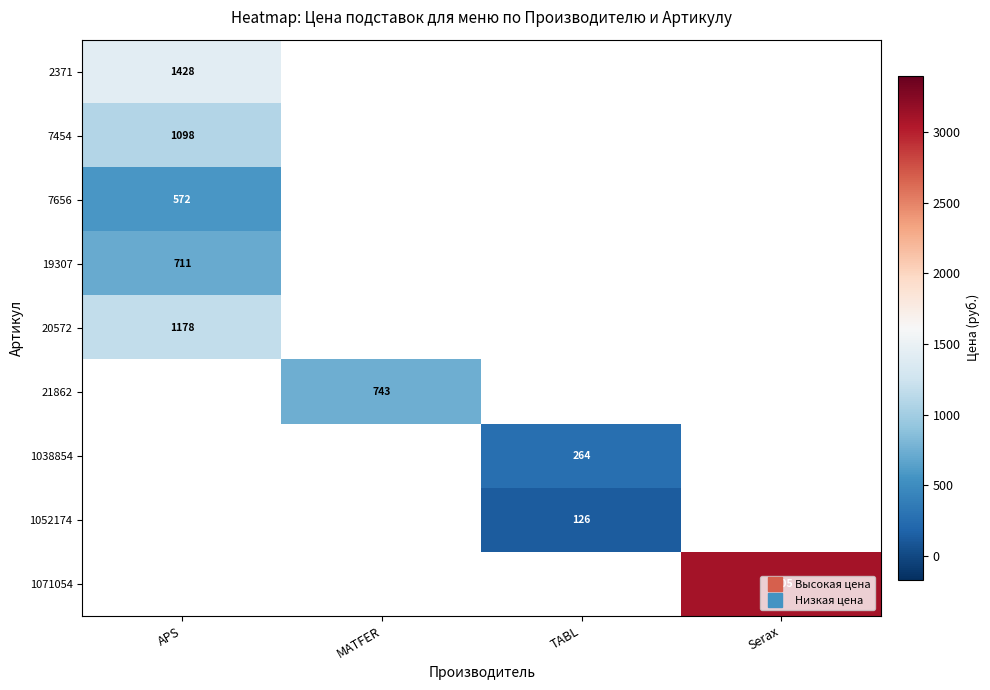

At how many categories does at least one series exceed 182?

4